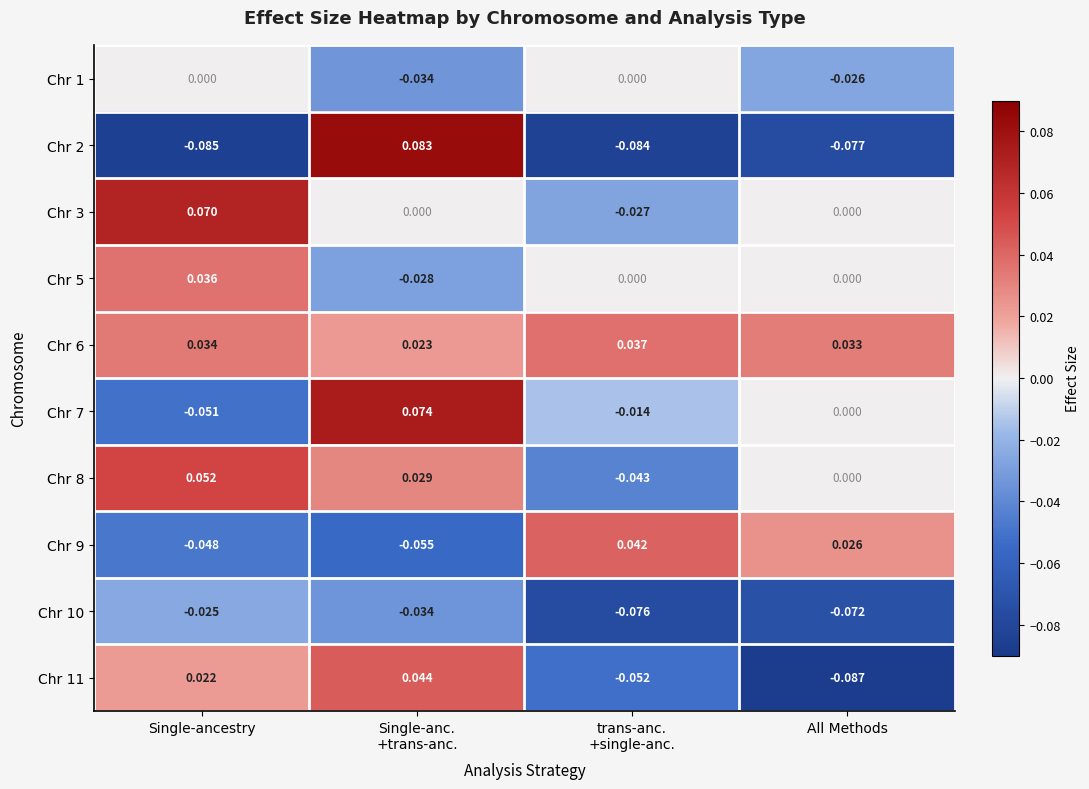

Which category has the lowest value in the Chr 7 series?

Single-ancestry